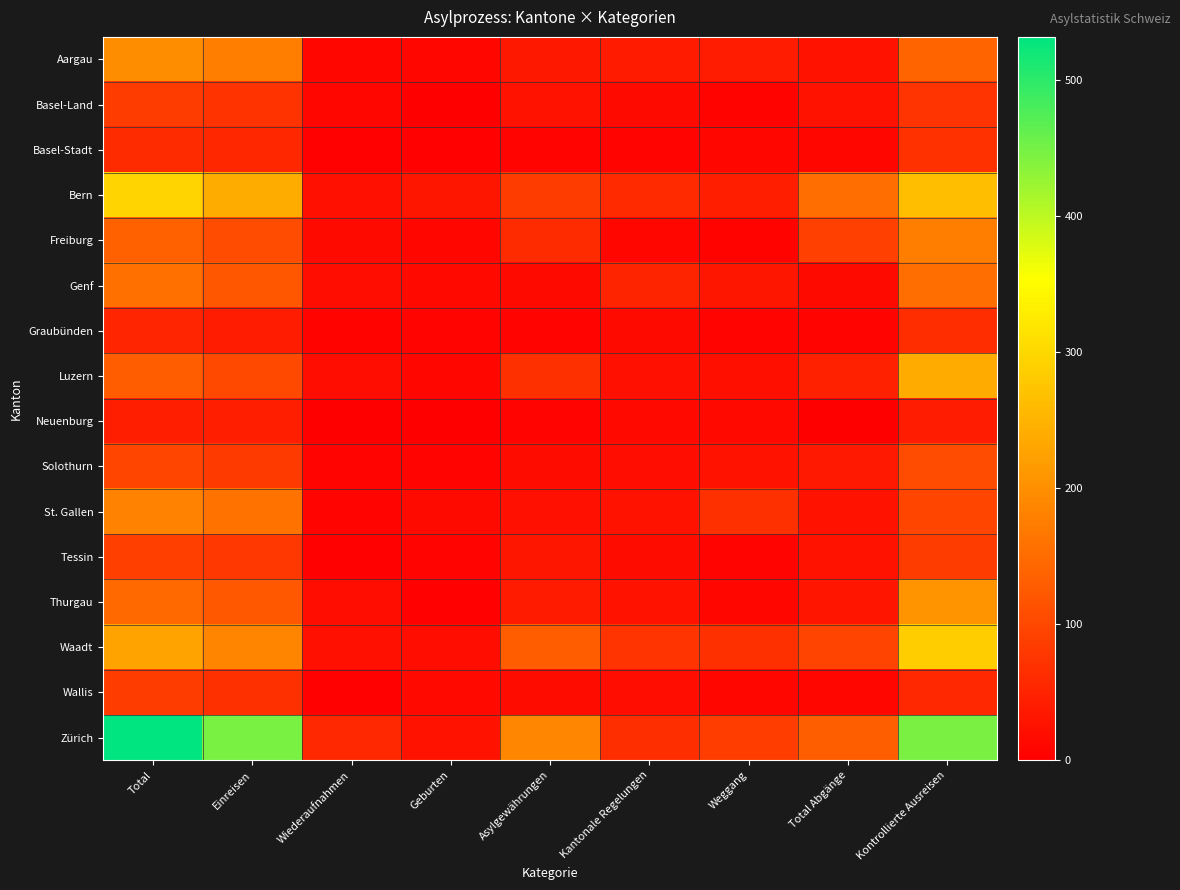

Reading right to left, extract all data points from this chart.

Aargau: Kontrollierte Ausreisen=140	Total Abgänge=25	Weggang=40	Kantonale Regelungen=38	Asylgewährungen=34	Geburten=11	Wiederaufnahmen=10	Einreisen=175	Total=196
Basel-Land: Kontrollierte Ausreisen=74	Total Abgänge=28	Weggang=5	Kantonale Regelungen=16	Asylgewährungen=27	Geburten=1	Wiederaufnahmen=12	Einreisen=72	Total=85
Basel-Stadt: Kontrollierte Ausreisen=69	Total Abgänge=9	Weggang=9	Kantonale Regelungen=8	Asylgewährungen=7	Geburten=4	Wiederaufnahmen=3	Einreisen=55	Total=62
Bern: Kontrollierte Ausreisen=264	Total Abgänge=154	Weggang=42	Kantonale Regelungen=60	Asylgewährungen=85	Geburten=33	Wiederaufnahmen=24	Einreisen=240	Total=297
Freiburg: Kontrollierte Ausreisen=176	Total Abgänge=90	Weggang=6	Kantonale Regelungen=9	Asylgewährungen=62	Geburten=12	Wiederaufnahmen=16	Einreisen=107	Total=135
Genf: Kontrollierte Ausreisen=154	Total Abgänge=15	Weggang=32	Kantonale Regelungen=50	Asylgewährungen=16	Geburten=14	Wiederaufnahmen=20	Einreisen=122	Total=156
Graubünden: Kontrollierte Ausreisen=64	Total Abgänge=8	Weggang=7	Kantonale Regelungen=16	Asylgewährungen=8	Geburten=8	Wiederaufnahmen=6	Einreisen=40	Total=54
Luzern: Kontrollierte Ausreisen=238	Total Abgänge=46	Weggang=21	Kantonale Regelungen=24	Asylgewährungen=67	Geburten=10	Wiederaufnahmen=19	Einreisen=101	Total=130
Neuenburg: Kontrollierte Ausreisen=41	Total Abgänge=0	Weggang=13	Kantonale Regelungen=13	Asylgewährungen=8	Geburten=2	Wiederaufnahmen=0	Einreisen=42	Total=44
Solothurn: Kontrollierte Ausreisen=108	Total Abgänge=37	Weggang=25	Kantonale Regelungen=20	Asylgewährungen=17	Geburten=8	Wiederaufnahmen=7	Einreisen=82	Total=97
St. Gallen: Kontrollierte Ausreisen=97	Total Abgänge=28	Weggang=67	Kantonale Regelungen=25	Asylgewährungen=23	Geburten=16	Wiederaufnahmen=7	Einreisen=158	Total=181
Tessin: Kontrollierte Ausreisen=84	Total Abgänge=26	Weggang=7	Kantonale Regelungen=18	Asylgewährungen=32	Geburten=7	Wiederaufnahmen=4	Einreisen=78	Total=89
Thurgau: Kontrollierte Ausreisen=204	Total Abgänge=31	Weggang=12	Kantonale Regelungen=26	Asylgewährungen=38	Geburten=3	Wiederaufnahmen=19	Einreisen=124	Total=146
Waadt: Kontrollierte Ausreisen=286	Total Abgänge=94	Weggang=67	Kantonale Regelungen=73	Asylgewährungen=129	Geburten=19	Wiederaufnahmen=23	Einreisen=185	Total=227
Wallis: Kontrollierte Ausreisen=57	Total Abgänge=10	Weggang=9	Kantonale Regelungen=20	Asylgewährungen=18	Geburten=14	Wiederaufnahmen=4	Einreisen=67	Total=85
Zürich: Kontrollierte Ausreisen=445	Total Abgänge=132	Weggang=87	Kantonale Regelungen=65	Asylgewährungen=188	Geburten=28	Wiederaufnahmen=57	Einreisen=447	Total=532